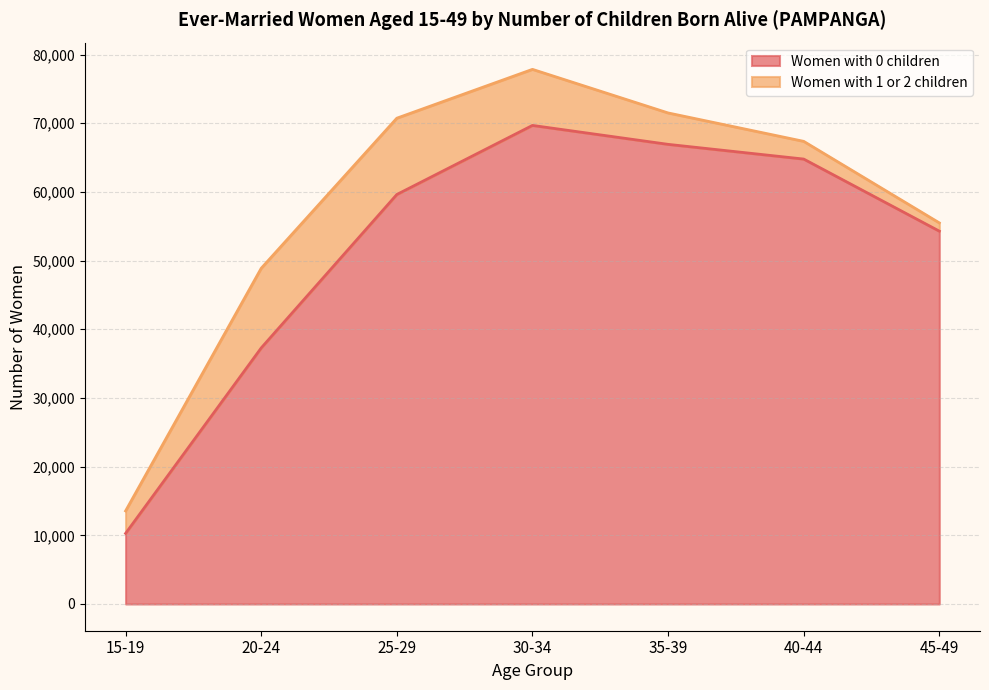

What is the smallest value displayed?

10276